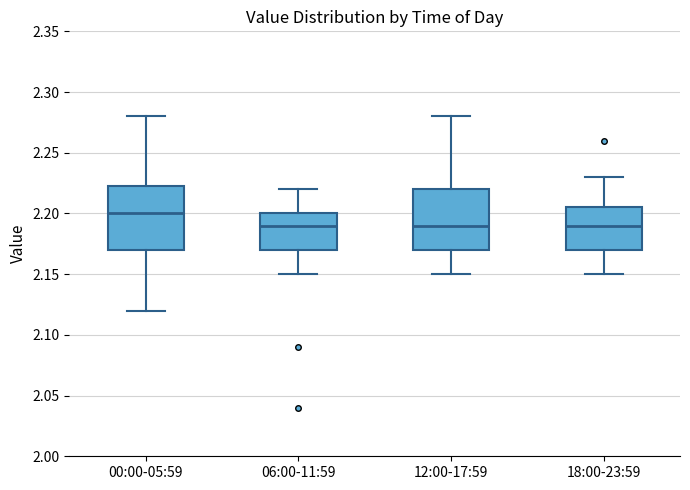

Where does the upper whisker of the box for 18:00-23:59 end on the y-axis? The values are not printed on the chart, so give them approximately, as read against the axis.

2.230